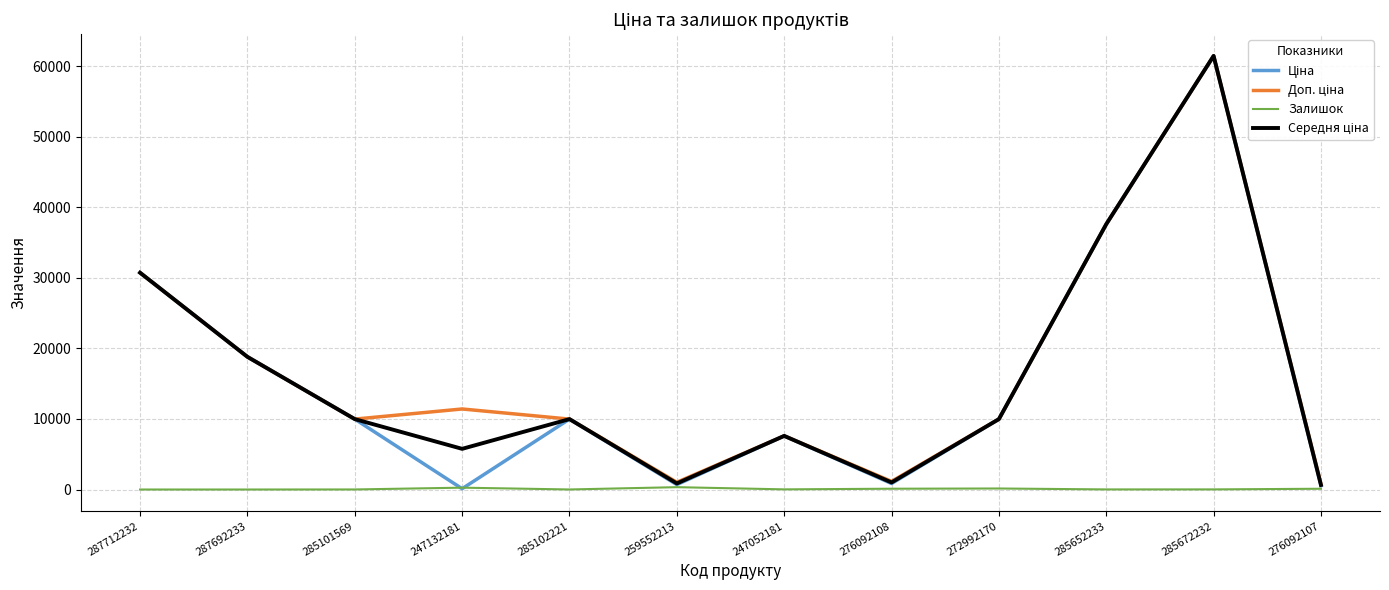

Is it true that Залишок equals 144.0 at 272992170?

True